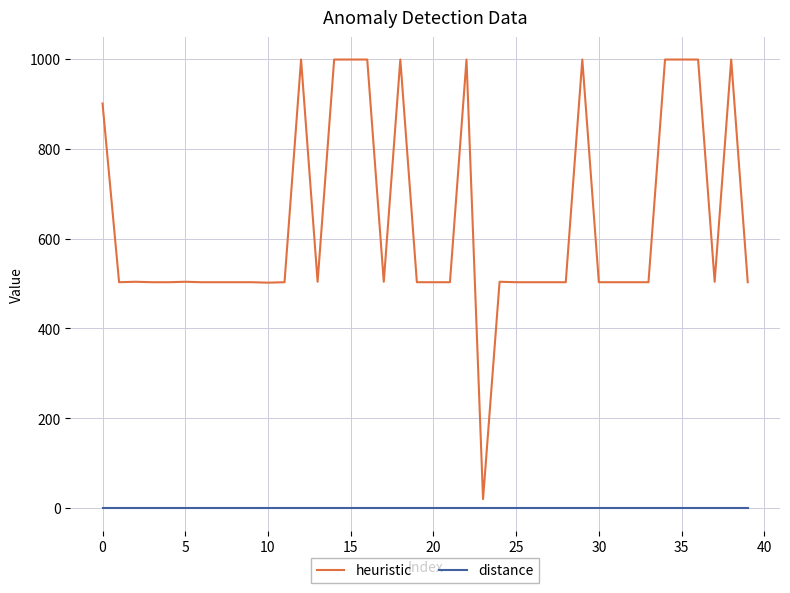

How many lines are shown in the chart?

2